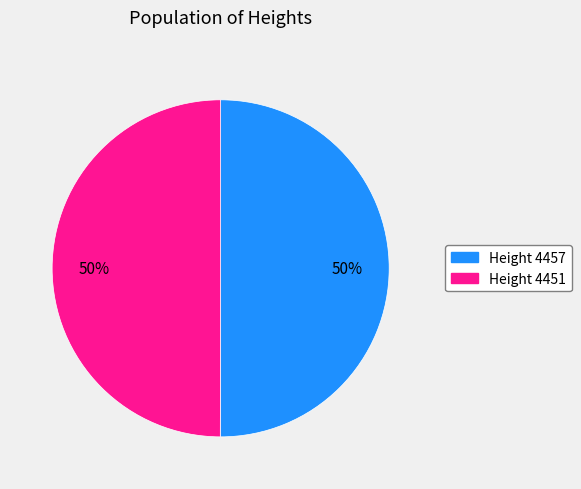

How many segments does this pie chart have?

2